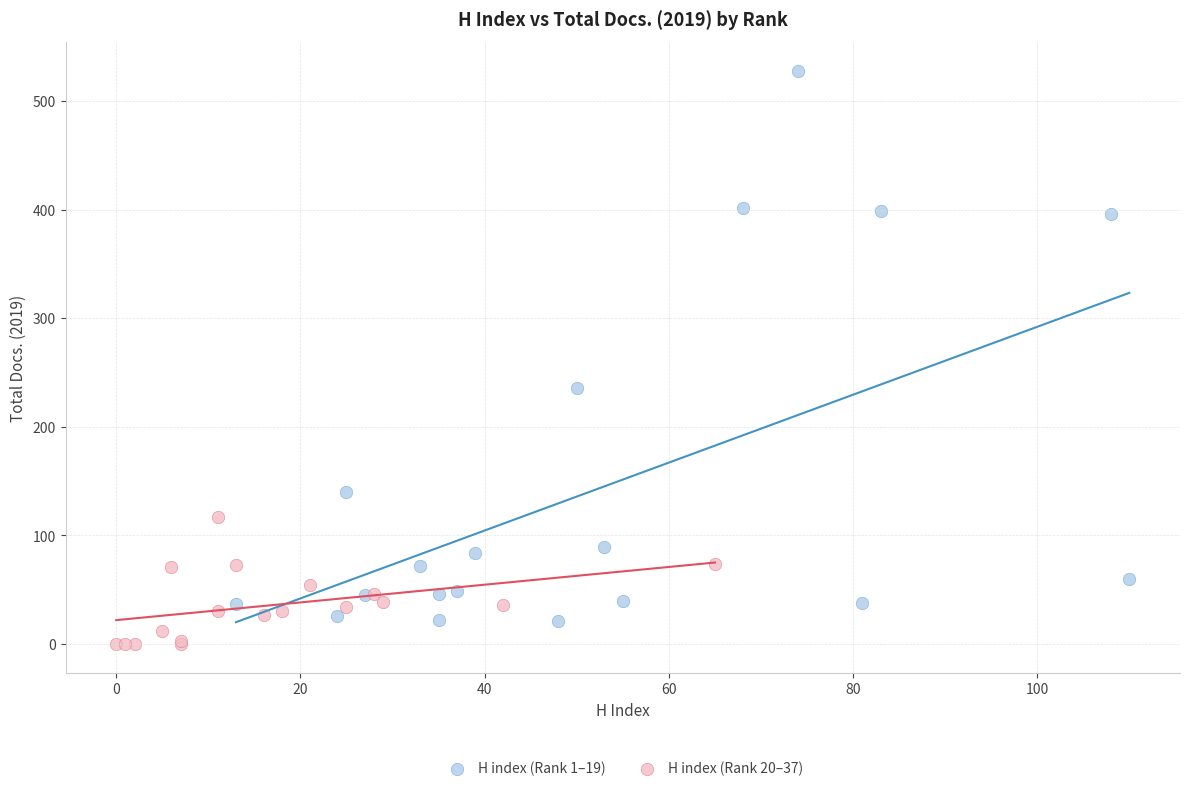

Which series contains the lowest Y value?

H index (Rank 20–37)